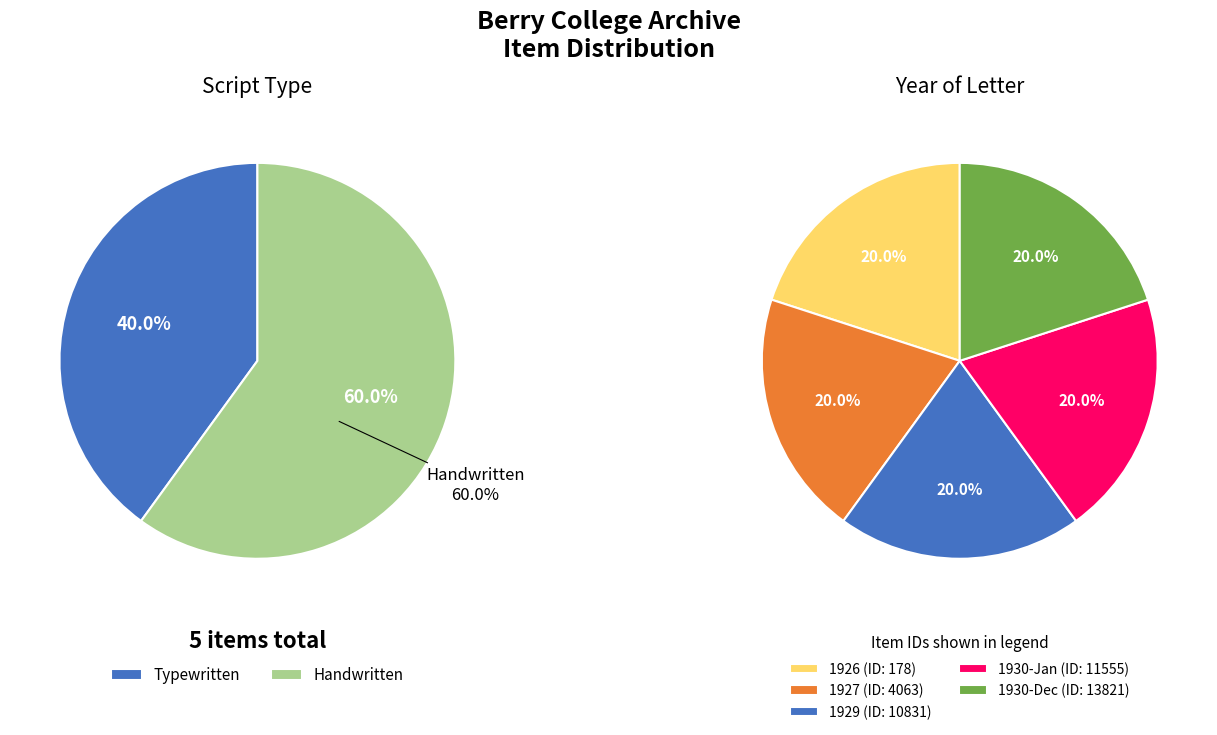

Does Item 13821
(1930) account for over 50% of the chart?

No